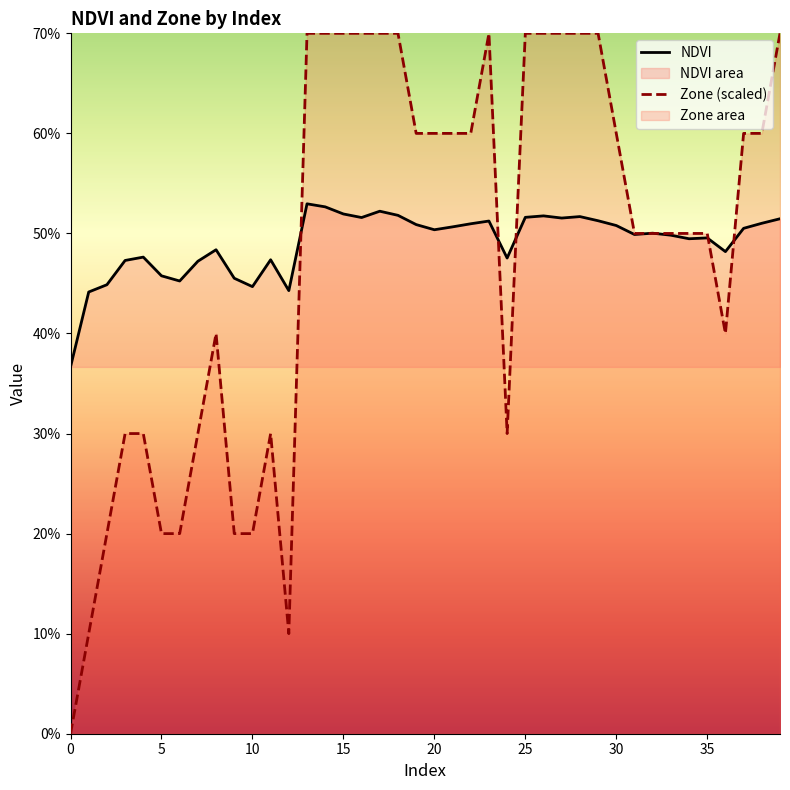

What is the difference between the second highest and minimum values in the NDVI series?

0.2